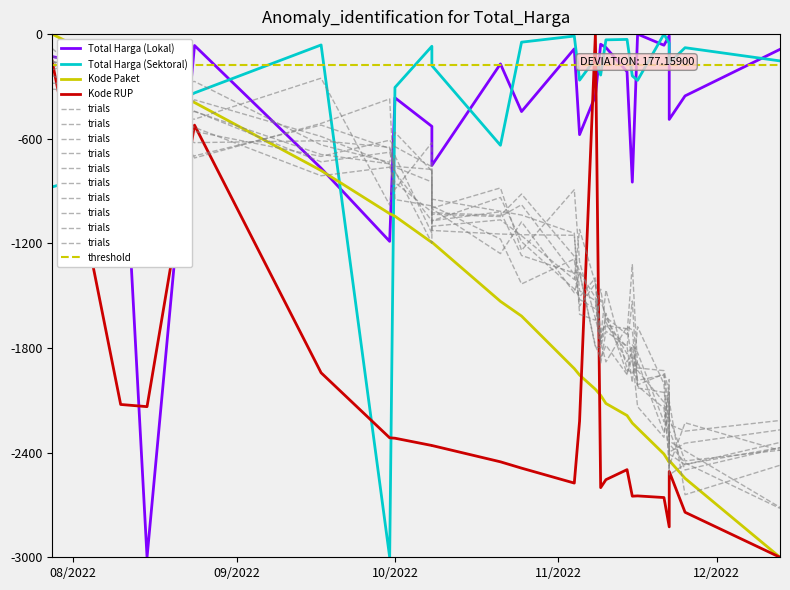

How many data points does each series have?

24